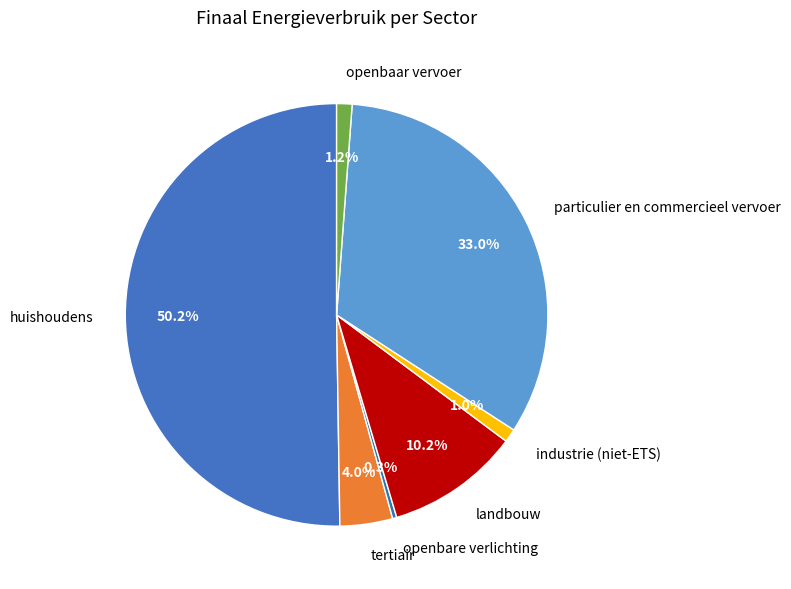

True or false: landbouw accounts for 18% of the total.

False